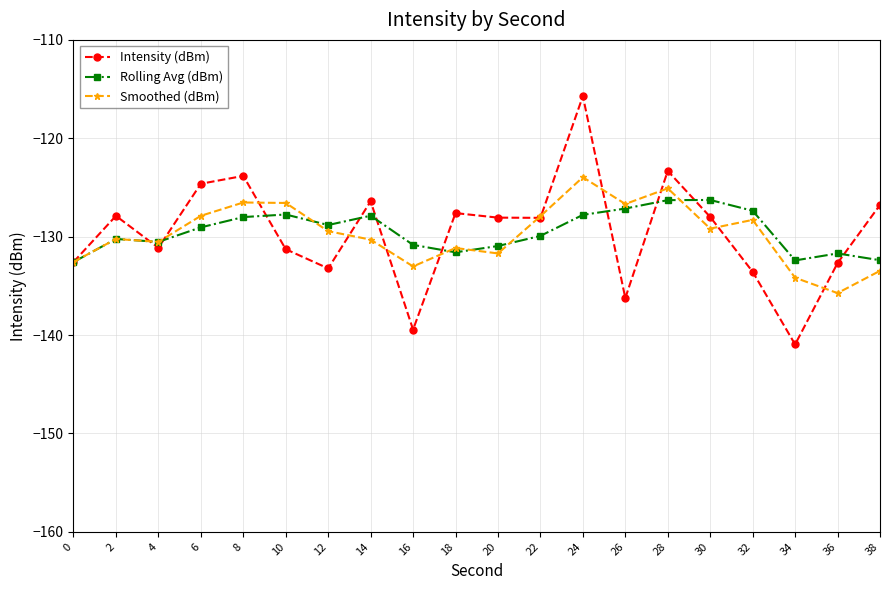

Is the value of Rolling Avg (dBm) at 20 greater than the value of Smoothed (dBm) at 8?

No